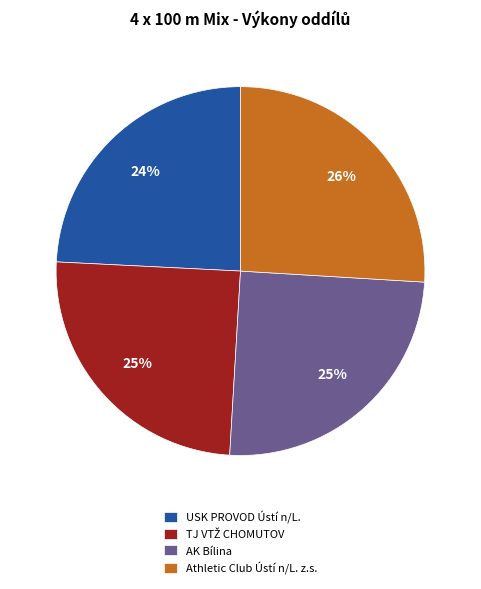

Count the number of slices in the pie.

4